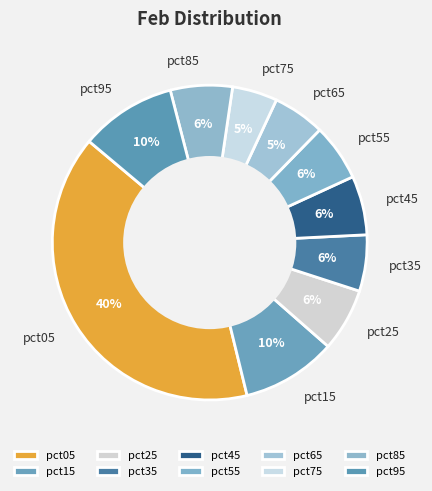

The pct85 slice represents 1% of the pie. True or false?

False